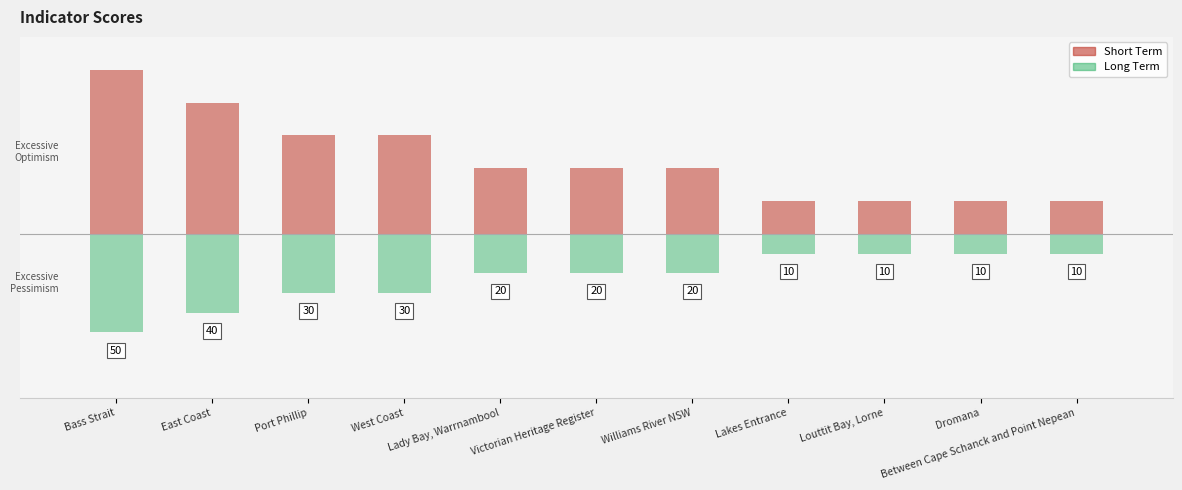

What position from the left is Bass Strait?

1